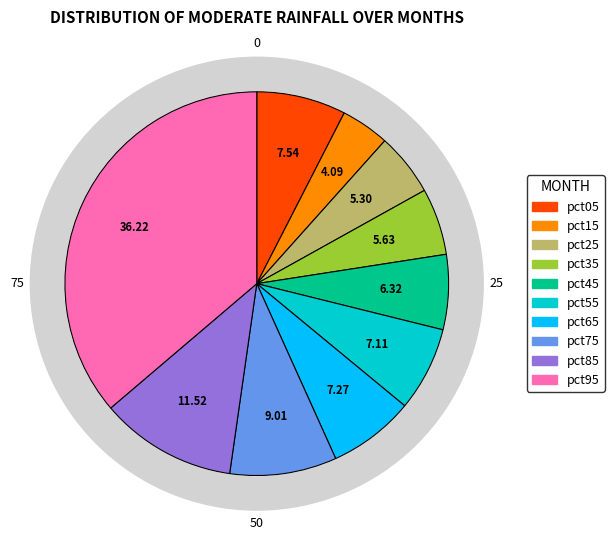

To the nearest percent, what is the combined percentage of pct45 and pct75?

15%